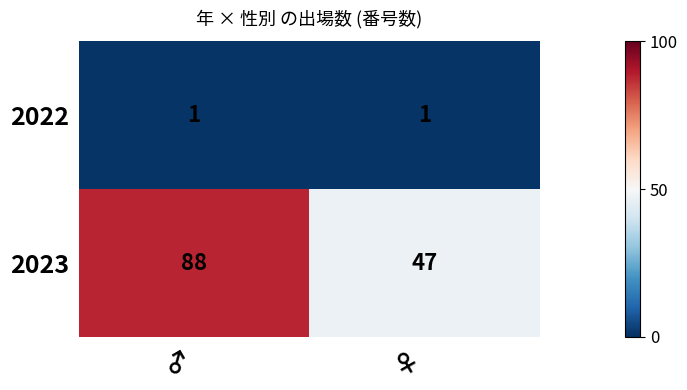

List the series in order of their overall mean, highest first.

2023, 2022